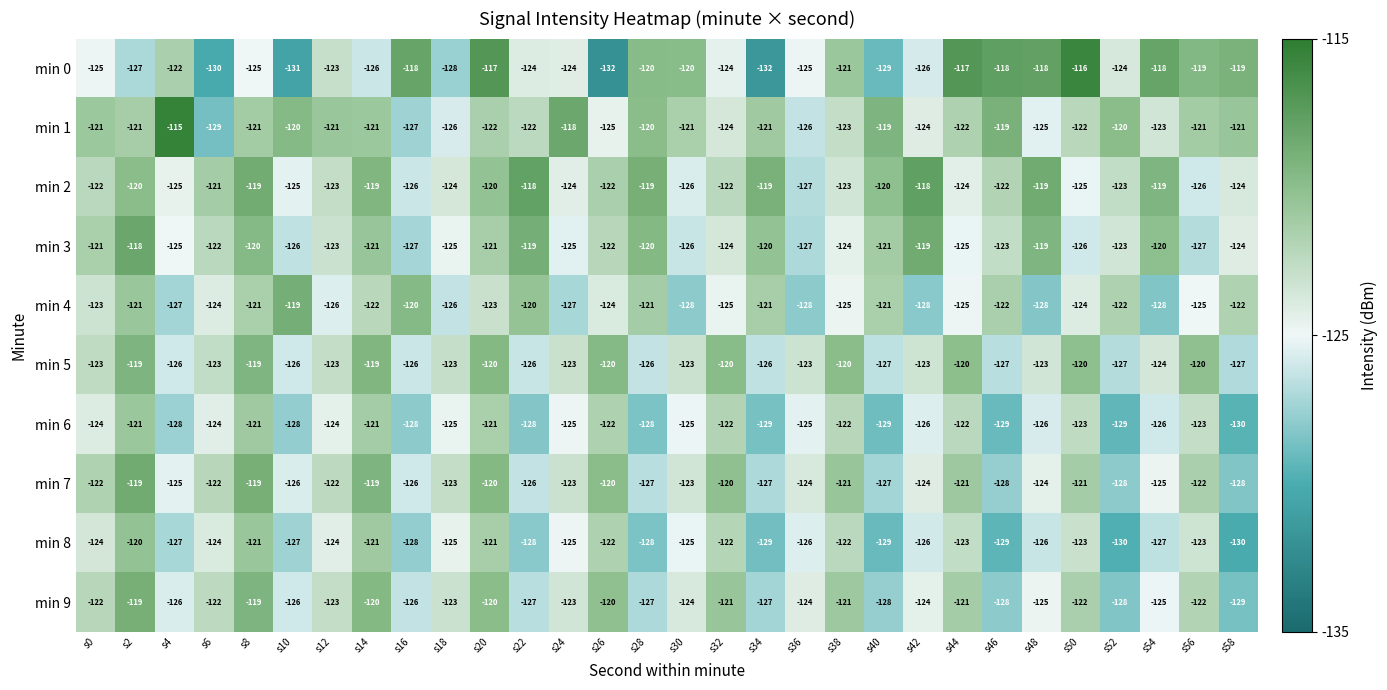

What is the average value of the min 2 series?

-122